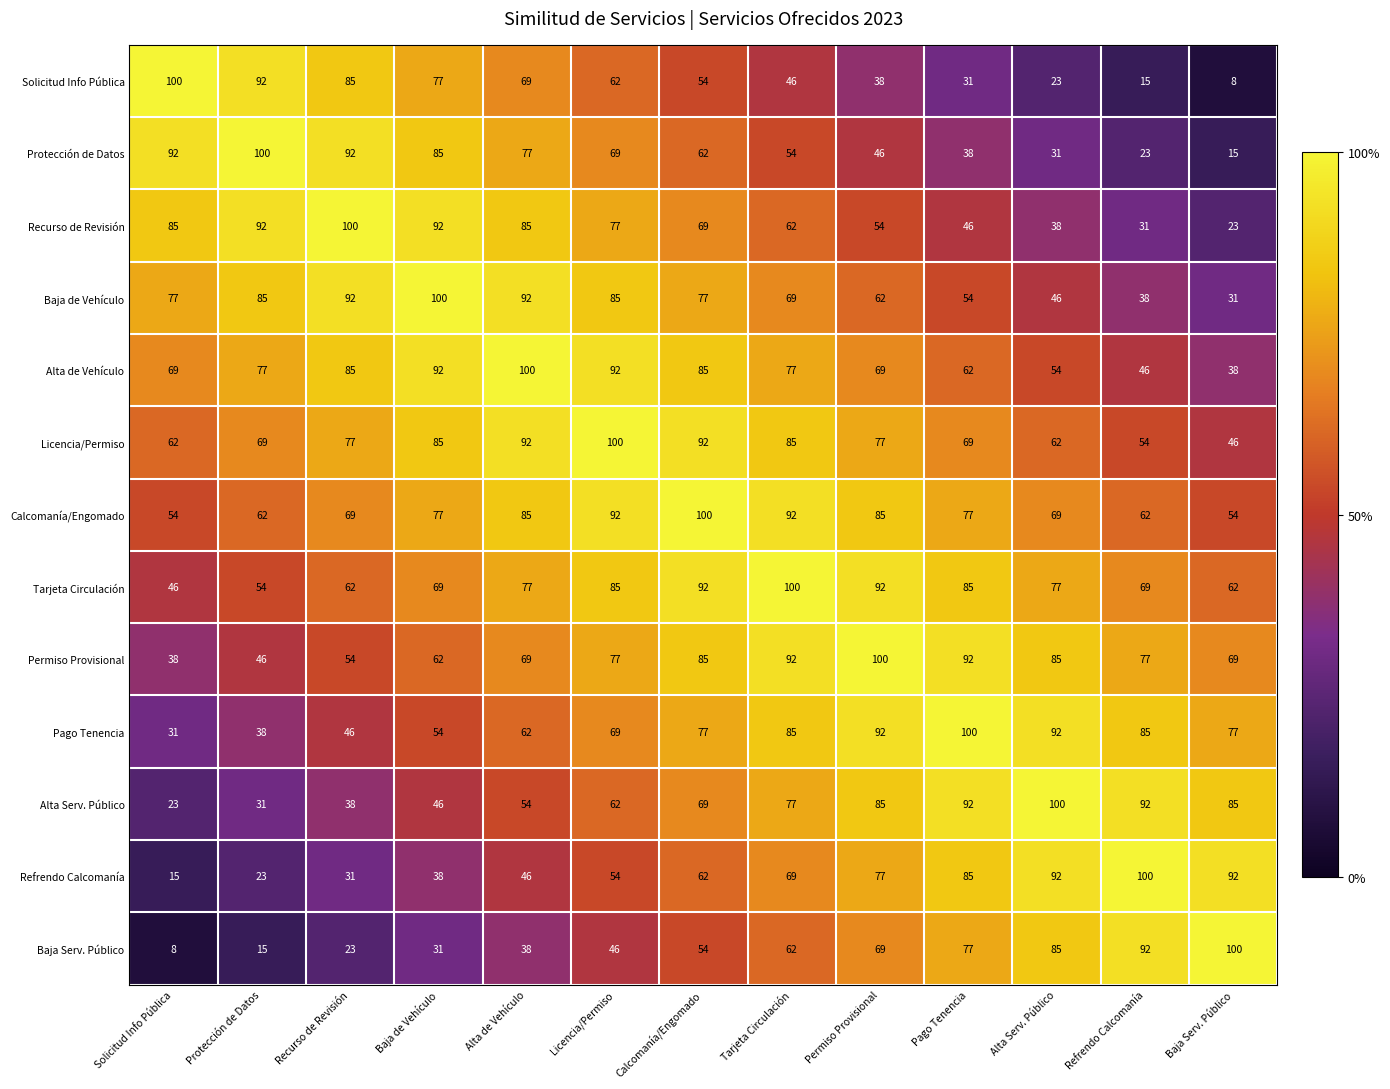

At which label does Solicitud Info Pública first exceed 54?

Solicitud Info Pública